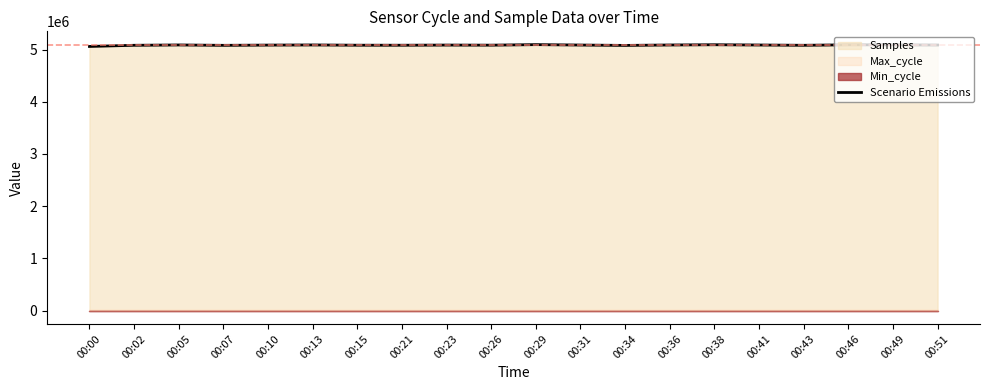

What is the change in value from 00:34 to 00:46?

+11467